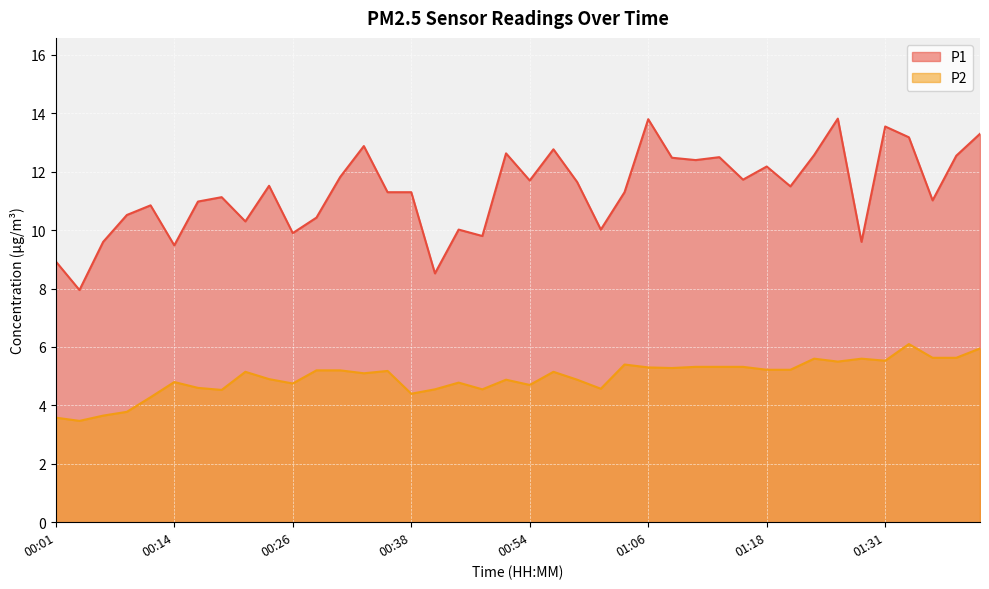

What is the average value of the P2 series?

5.0